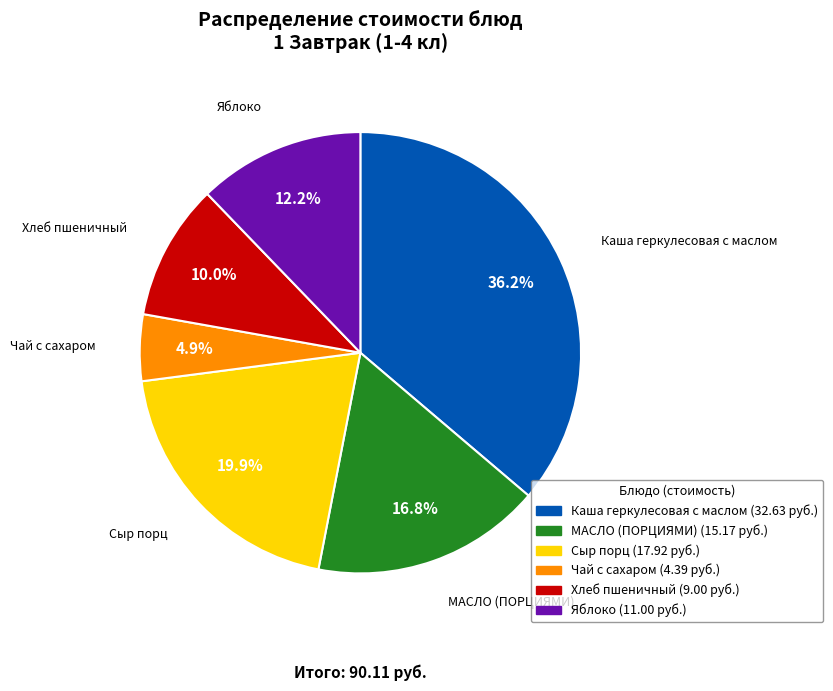

How many slices are in this pie chart?

6